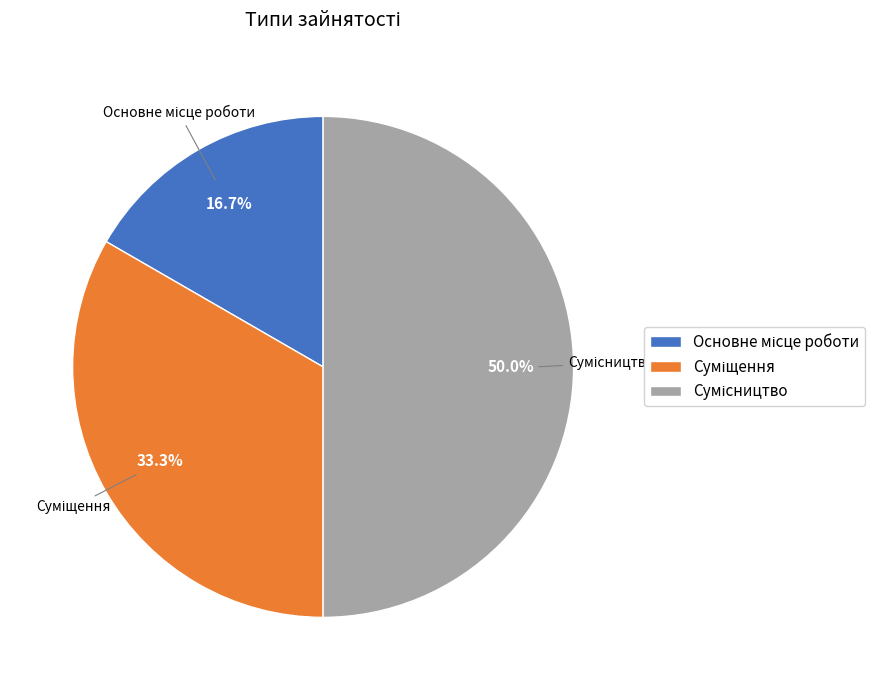

What percentage is NOT represented by Сумісництво?

50.0%